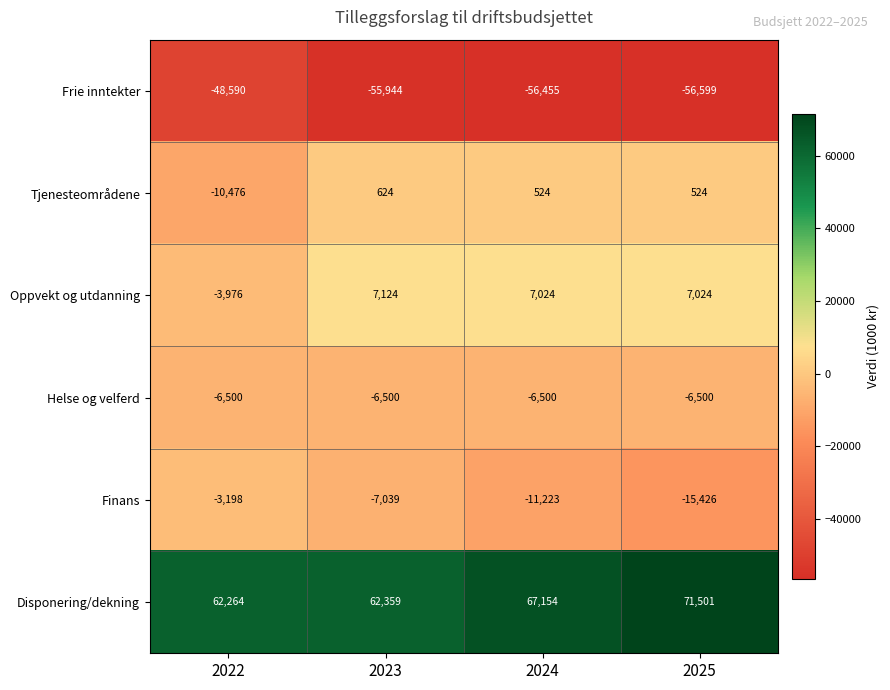

Reading left to right, extract all data points from this chart.

Frie inntekter: 2022=-48590	2023=-55944	2024=-56455	2025=-56599
Tjenesteområdene: 2022=-10476	2023=624	2024=524	2025=524
Oppvekt og utdanning: 2022=-3976	2023=7124	2024=7024	2025=7024
Helse og velferd: 2022=-6500	2023=-6500	2024=-6500	2025=-6500
Finans: 2022=-3198	2023=-7039	2024=-11223	2025=-15426
Disponering/dekning: 2022=62264	2023=62359	2024=67154	2025=71501